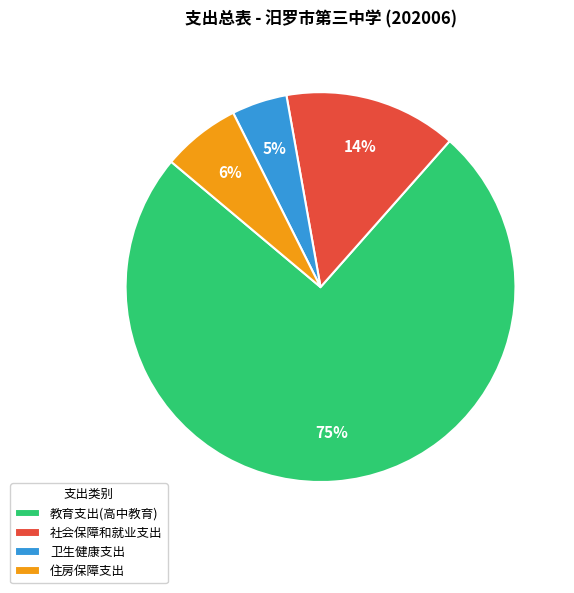

To the nearest percent, what is the combined percentage of 社会保障和就业支出 and 教育支出(高中教育)?

89%